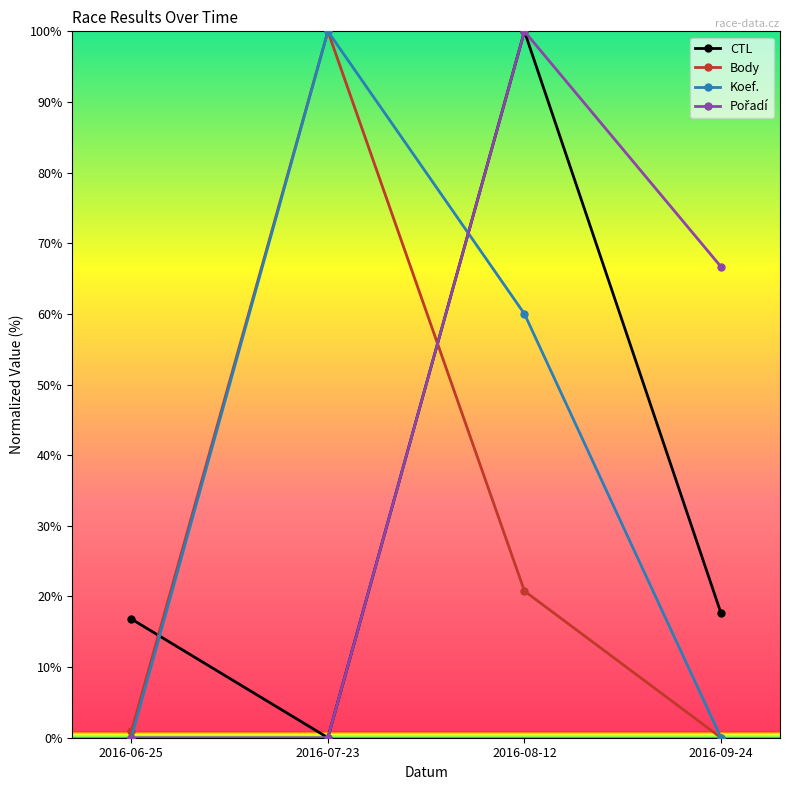

What is the label of the 3rd point from the right?

2016-07-23